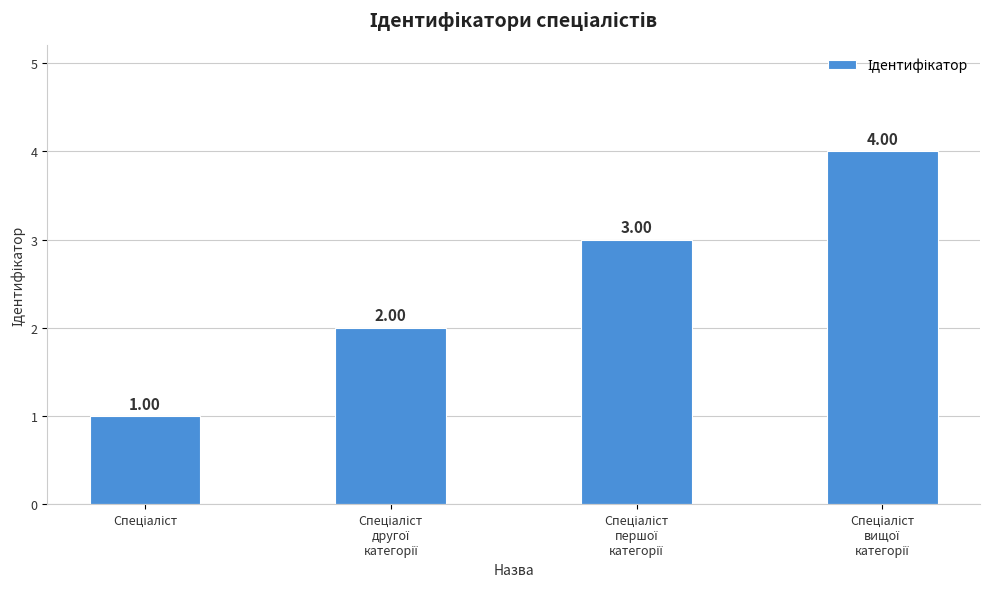

What is the sum of all values?

10